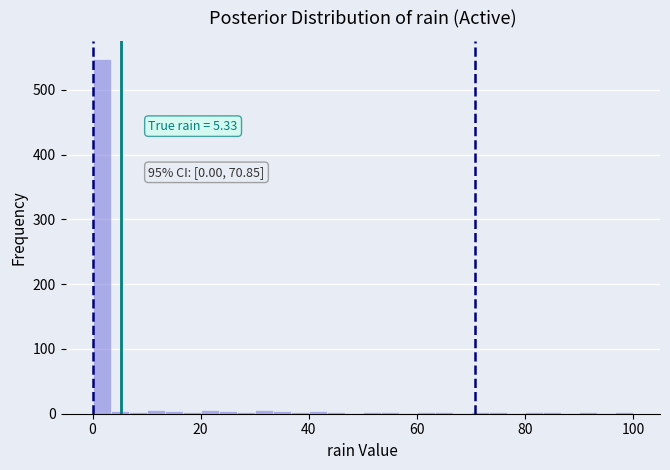

Around what value on the x-axis is the tallest bar? Give the approximate position of its centre, as read against the axis.

2